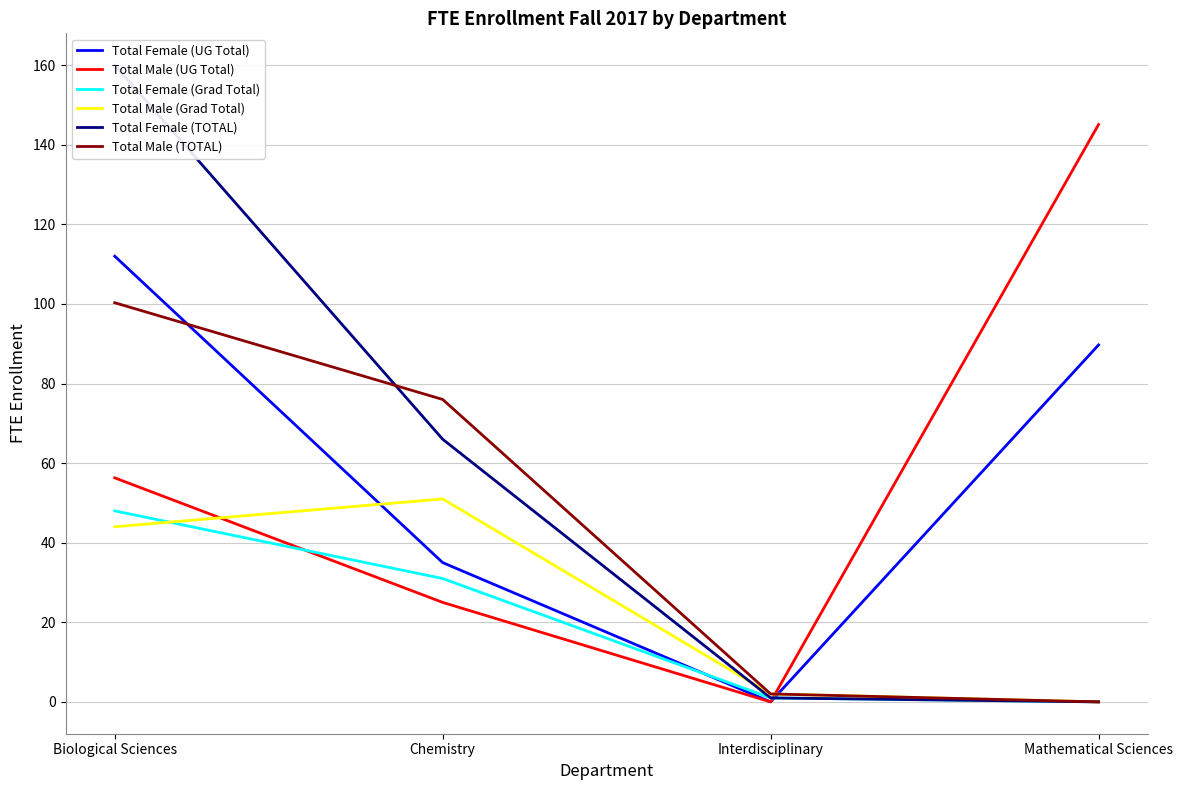

What is the spread (max minus min) of values at Interdisciplinary?

2.0